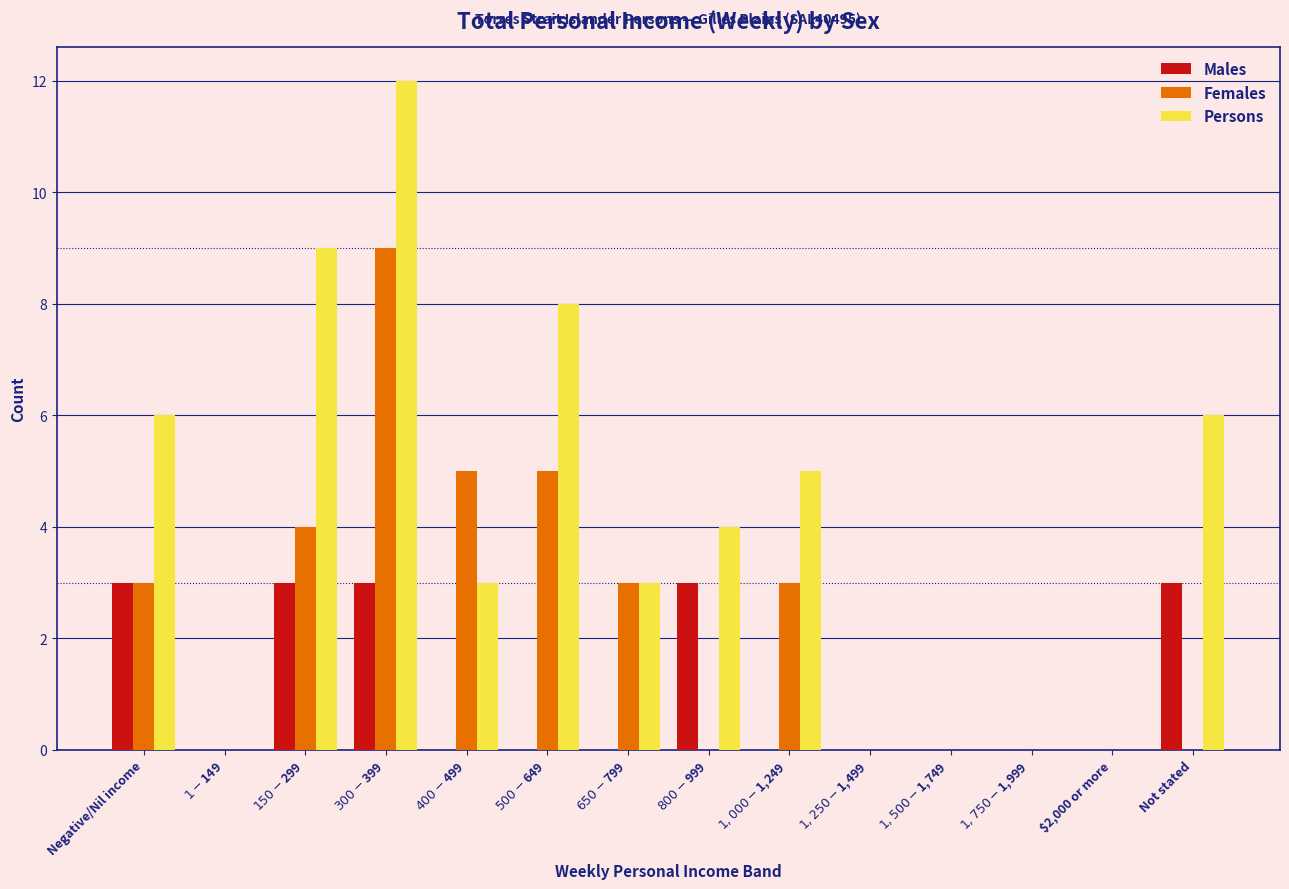

What is the highest value of the Females series?

9